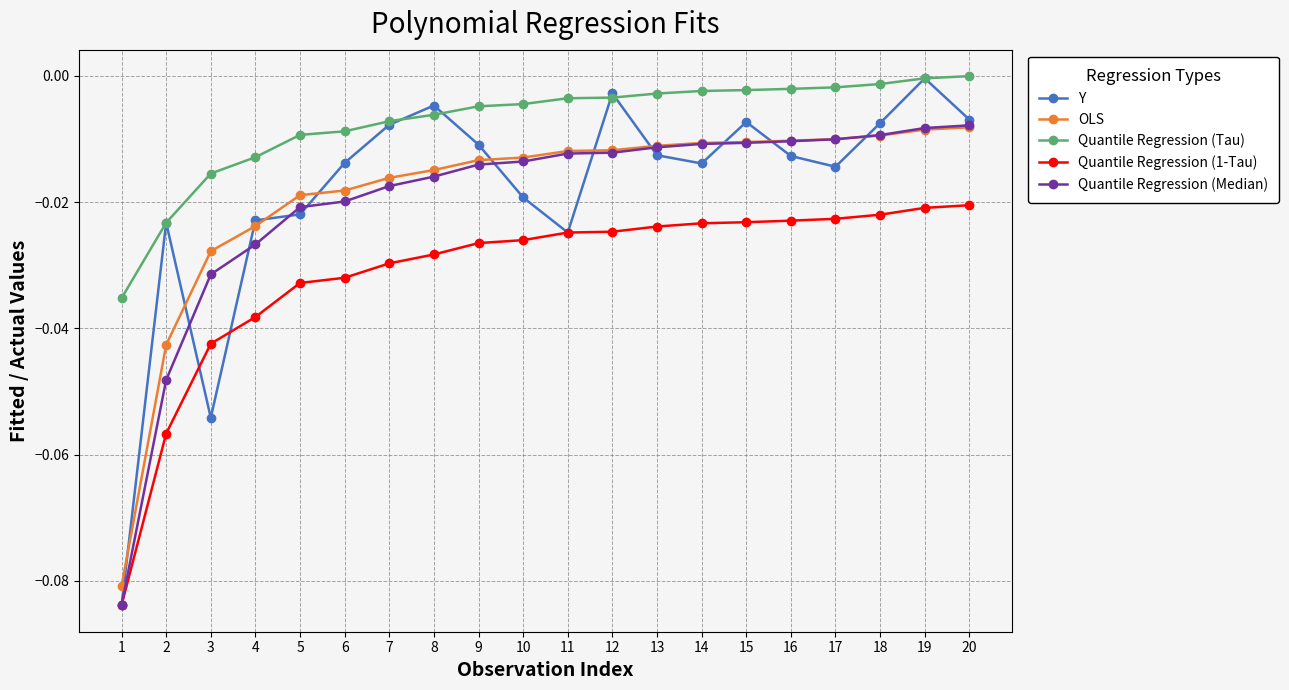

Which series changed the most between 3 and 5?

Y